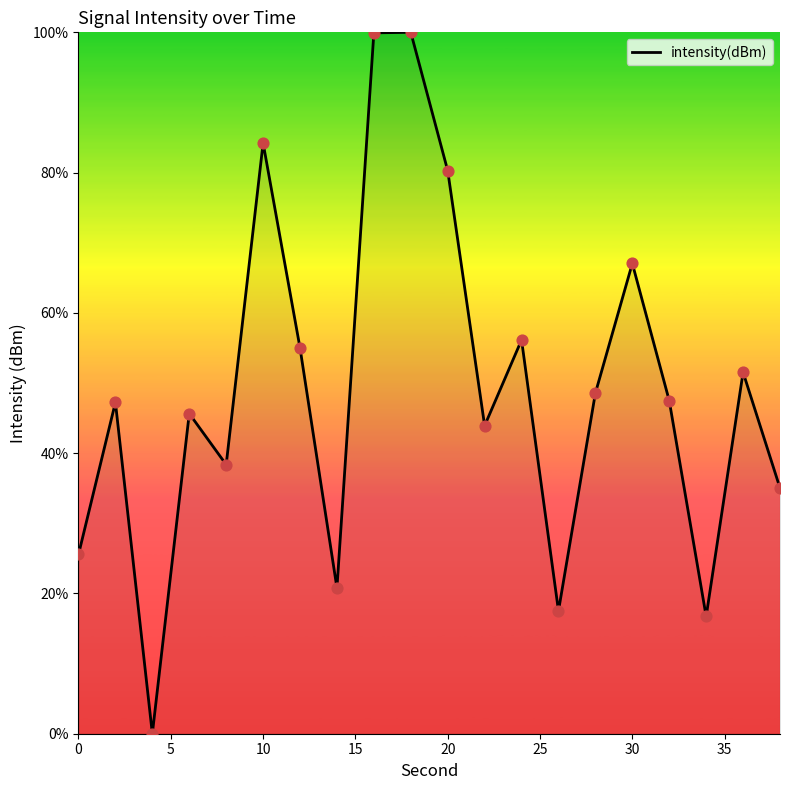

What is the maximum value shown in the chart?

100.0